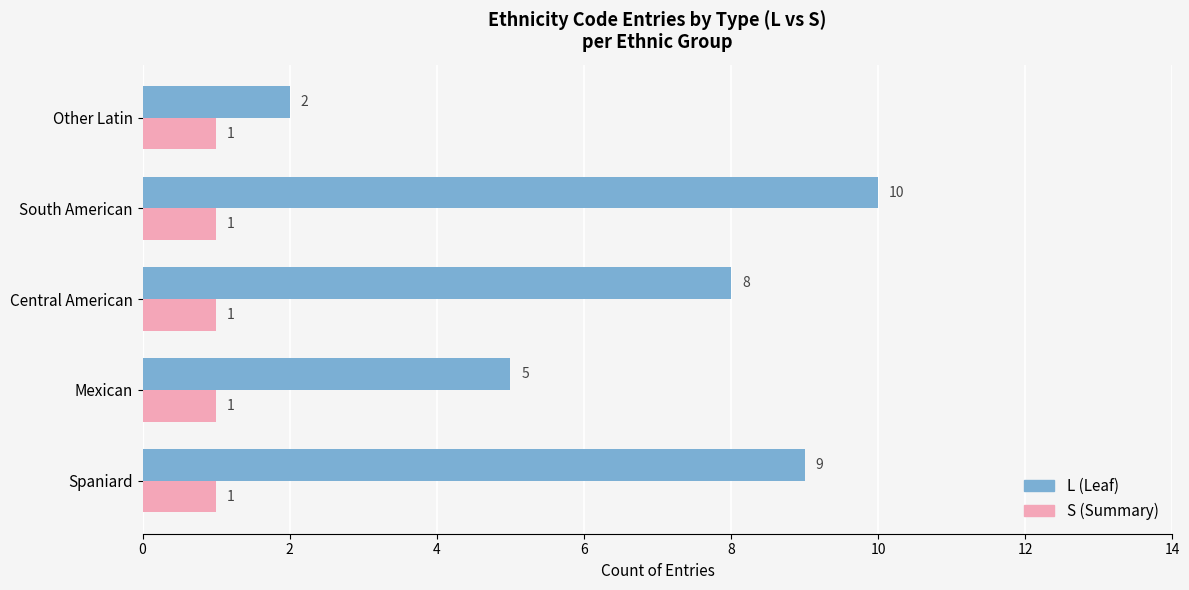

True or false: S (Summary) has a value of 1 at Central American.

True